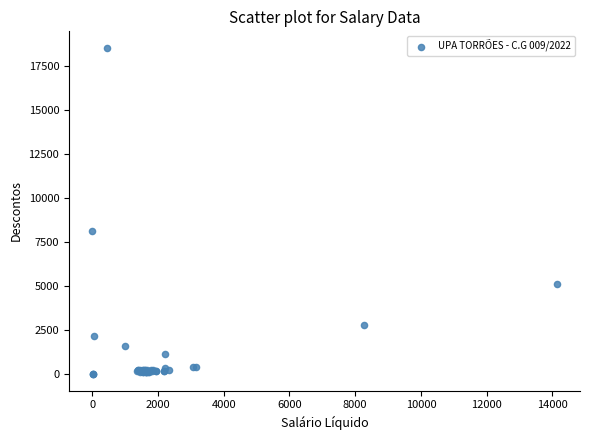

What Y value in the scatter plot is closest to 9259?

8142.5